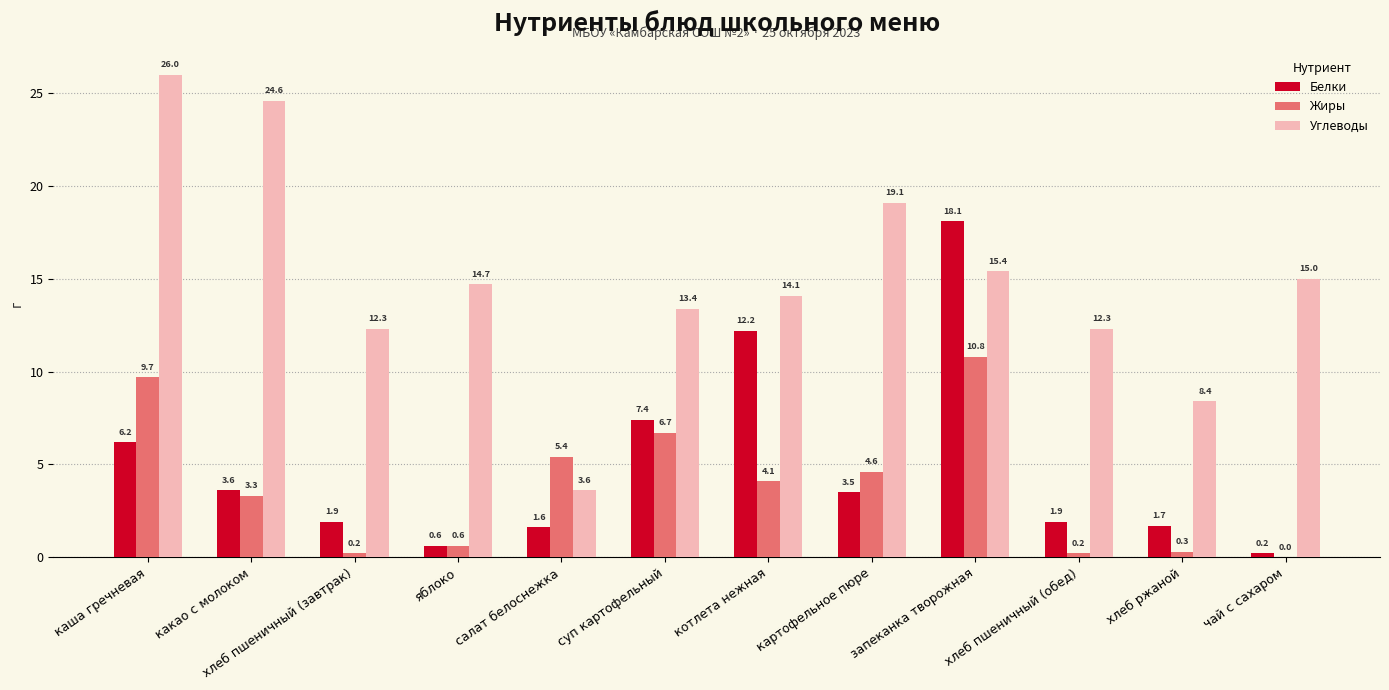

Which series changed the most between какао с молоком and картофельное пюре?

Углеводы